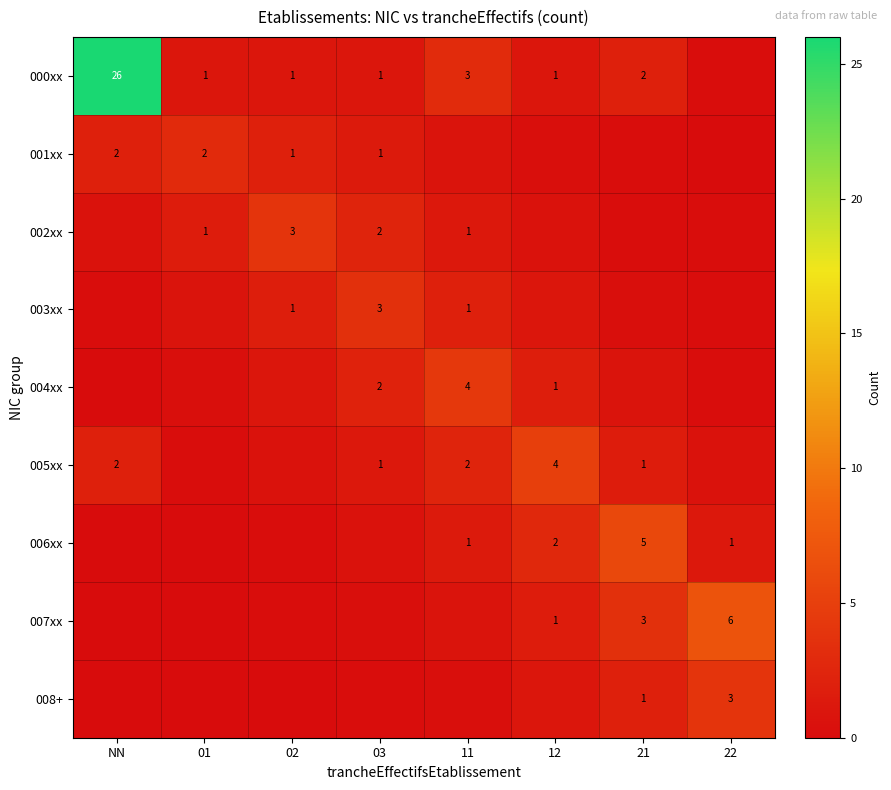

At which category is the sum across all series the highest?

NN